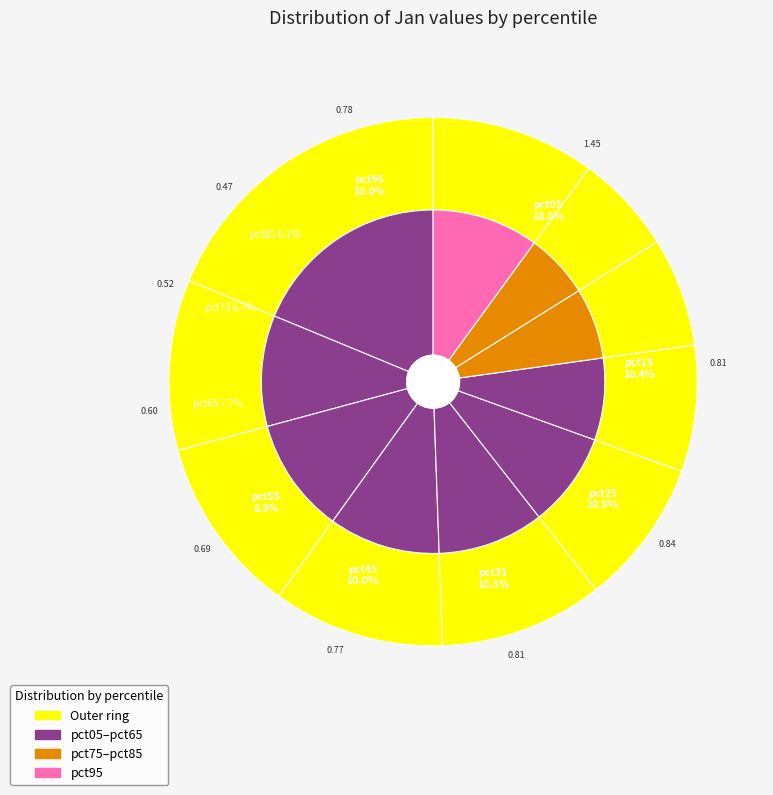

To the nearest percent, what portion does pct55 represent?

9%